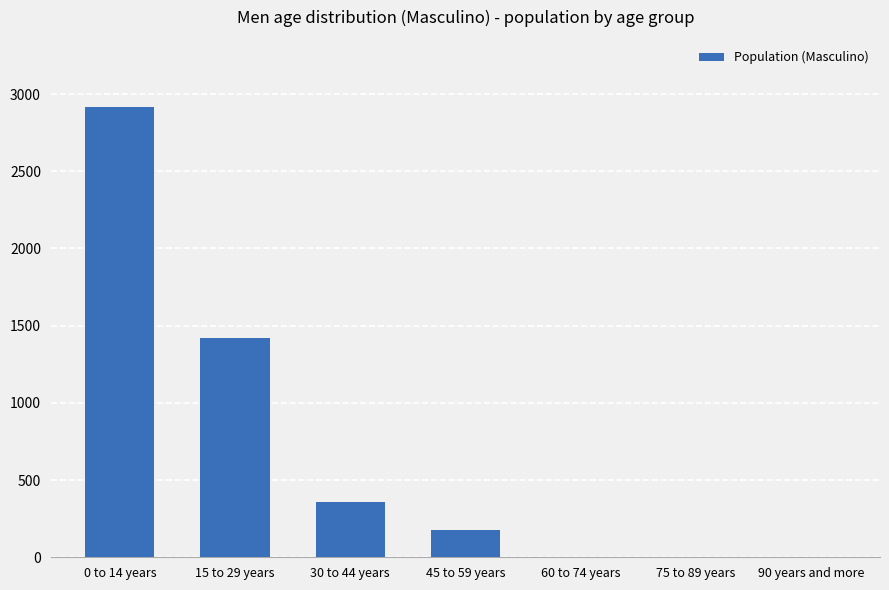

What is the sum of all values?

4864